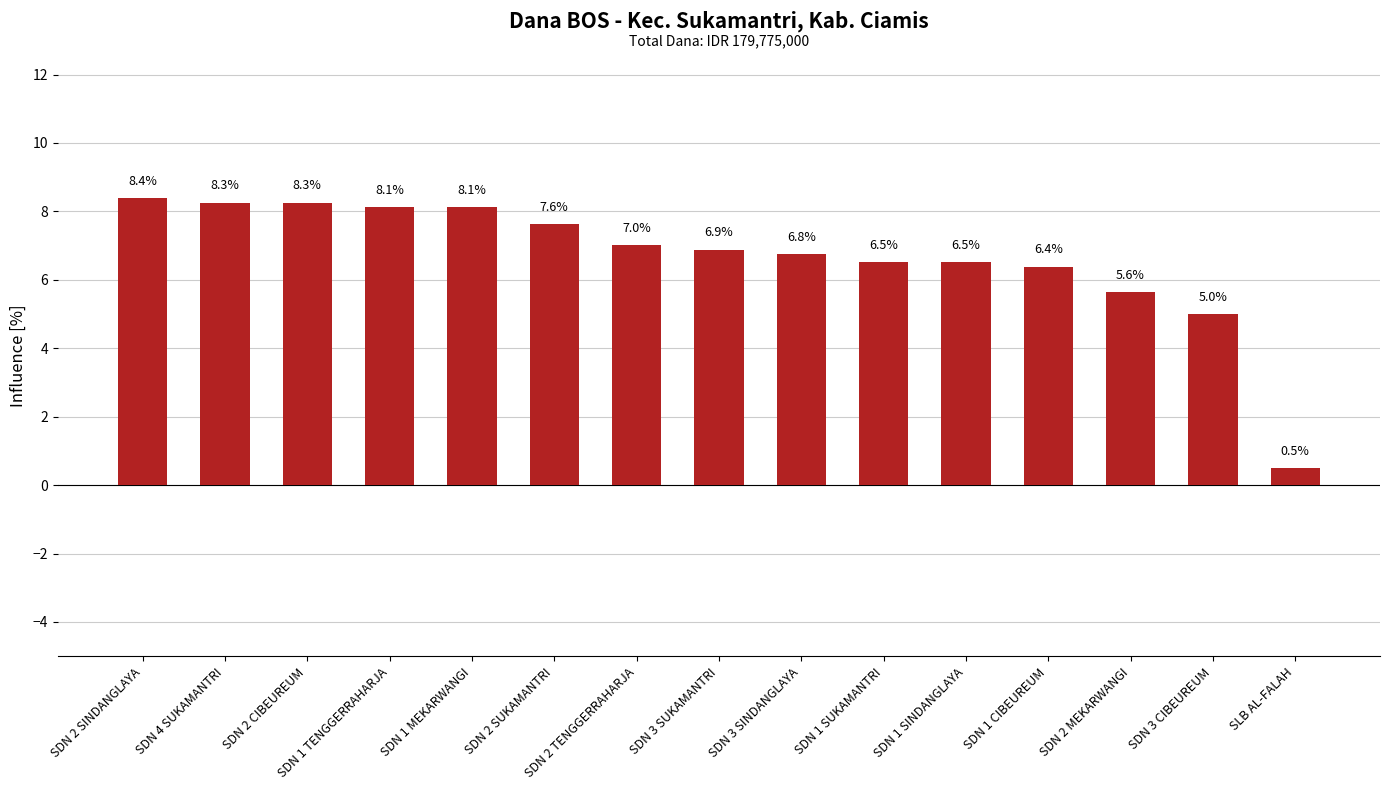

What is the ratio of the value at SLB AL-FALAH to the value at SDN 3 SUKAMANTRI?

0.1